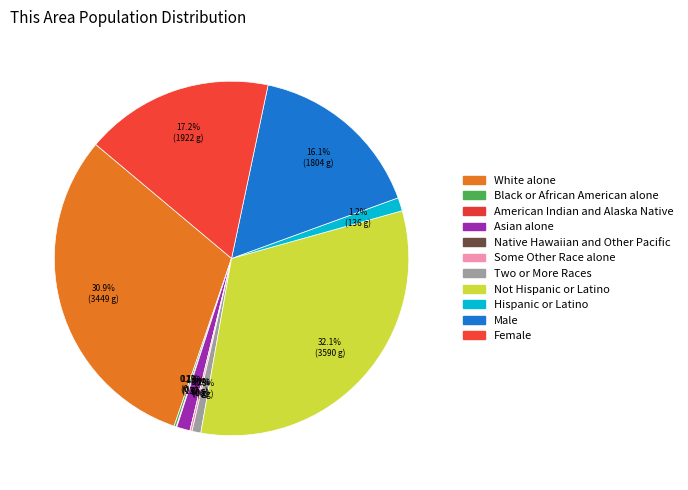

To the nearest percent, what is the combined percentage of Female and American Indian and Alaska Native?

17%